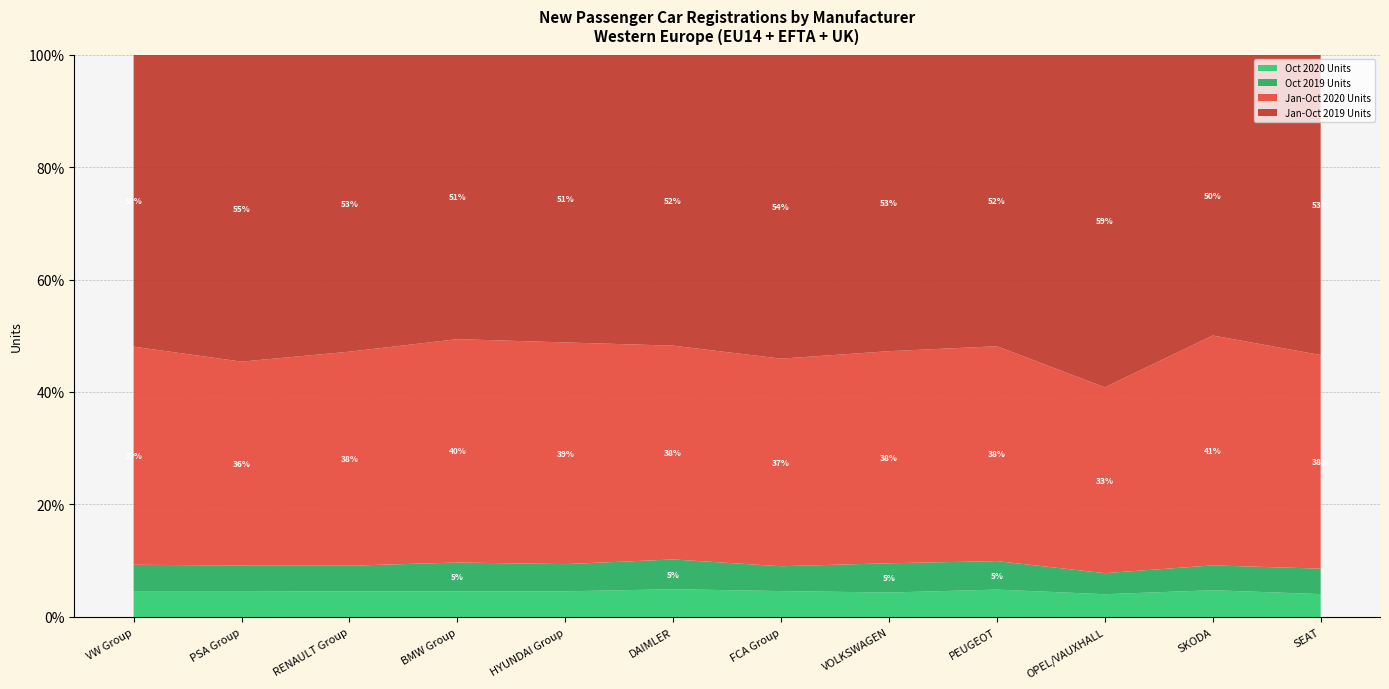

Reading left to right, list all the values displayed in this chart.

Oct 2020 Units: VW Group=252245	PSA Group=163949	RENAULT Group=103662	BMW Group=74204	HYUNDAI Group=69544	DAIMLER=75428	FCA Group=64019	VOLKSWAGEN=113464	PEUGEOT=72511	OPEL/VAUXHALL=45215	SKODA=43005	SEAT=31048
Oct 2019 Units: VW Group=268356	PSA Group=169984	RENAULT Group=103441	BMW Group=83627	HYUNDAI Group=73773	DAIMLER=81029	FCA Group=61539	VOLKSWAGEN=136021	PEUGEOT=75551	OPEL/VAUXHALL=41918	SKODA=39999	SEAT=34593
Jan-Oct 2020 Units: VW Group=2176280	PSA Group=1325150	RENAULT Group=865535	BMW Group=647641	HYUNDAI Group=601433	DAIMLER=581909	FCA Group=514039	VOLKSWAGEN=986237	PEUGEOT=569995	OPEL/VAUXHALL=369766	SKODA=370210	SEAT=290482
Jan-Oct 2019 Units: VW Group=2914325	PSA Group=1995345	RENAULT Group=1201375	BMW Group=825158	HYUNDAI Group=780972	DAIMLER=792269	FCA Group=753011	VOLKSWAGEN=1379018	PEUGEOT=773672	OPEL/VAUXHALL=662018	SKODA=452342	SEAT=408537